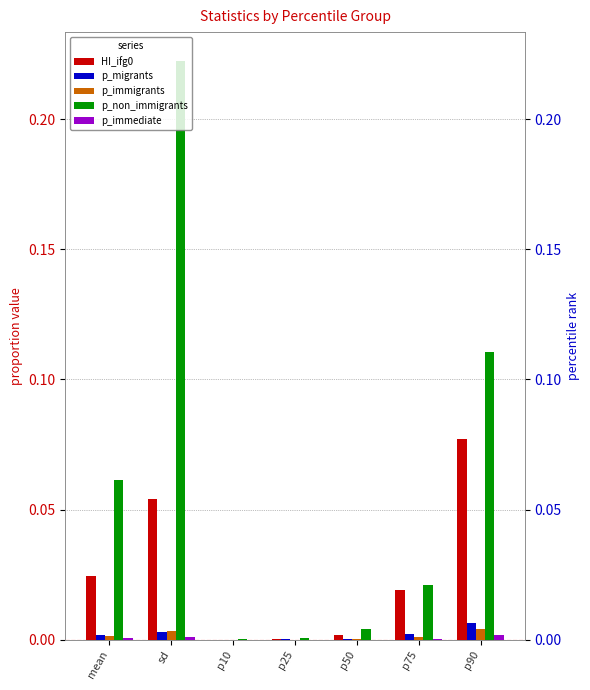

Which series has the largest range (max minus min)?

p_non_immigrants